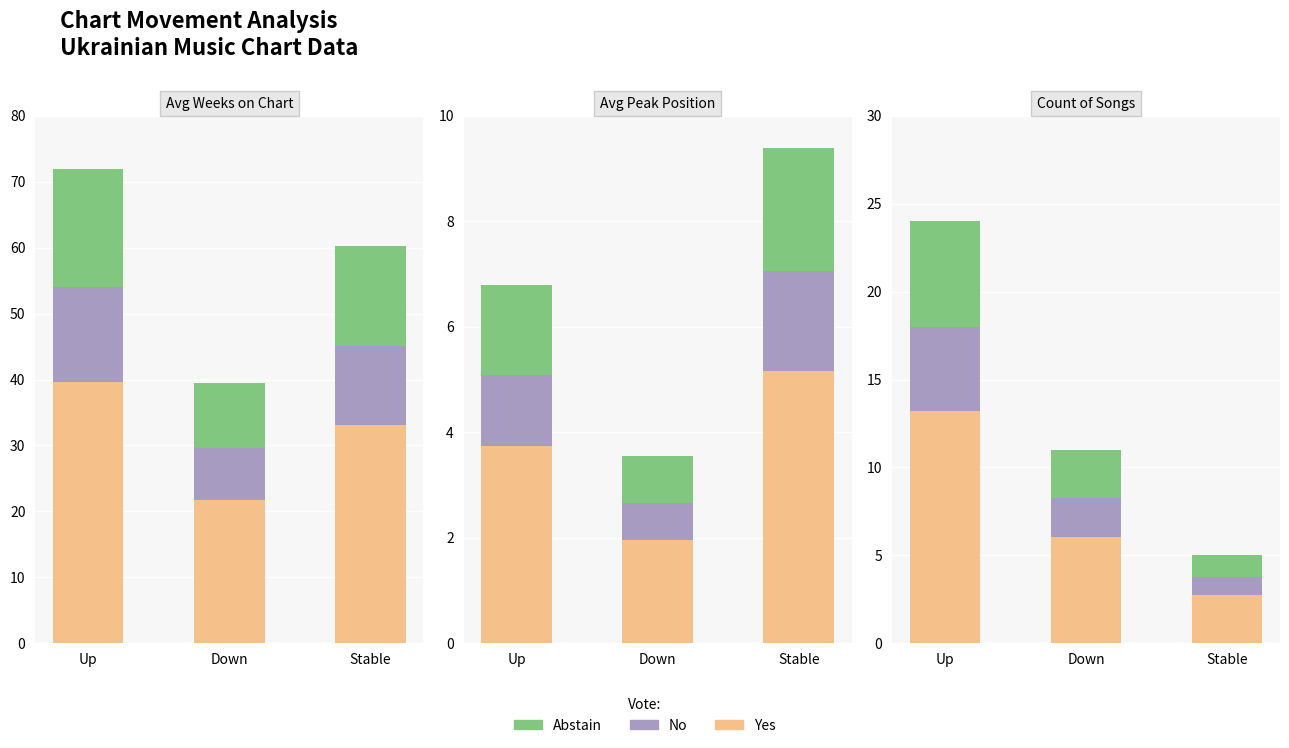

Read the Abstain value at Stable.

15.0